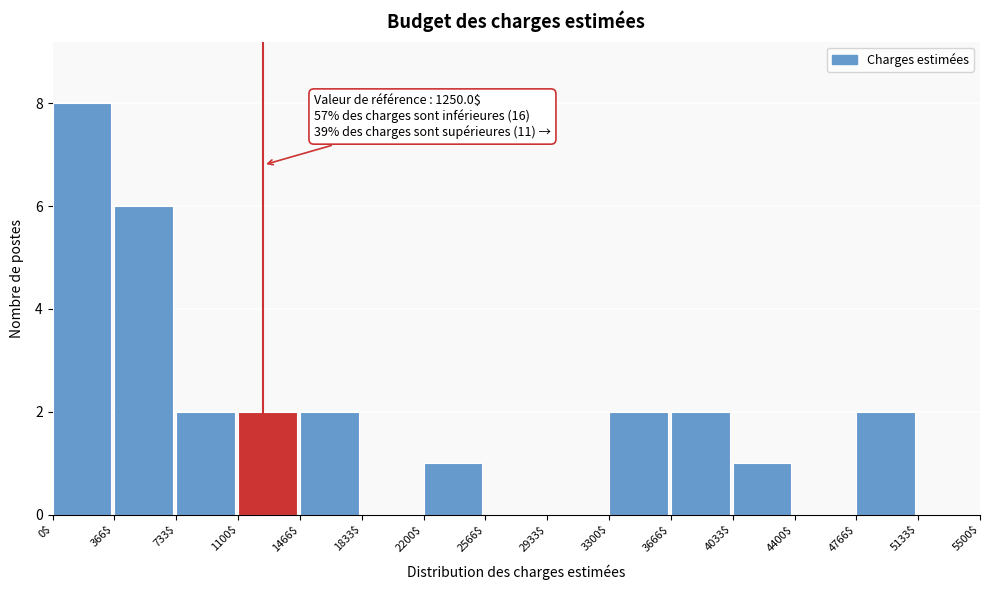

Which range on the x-axis has the tallest bar?

0$ to 366$